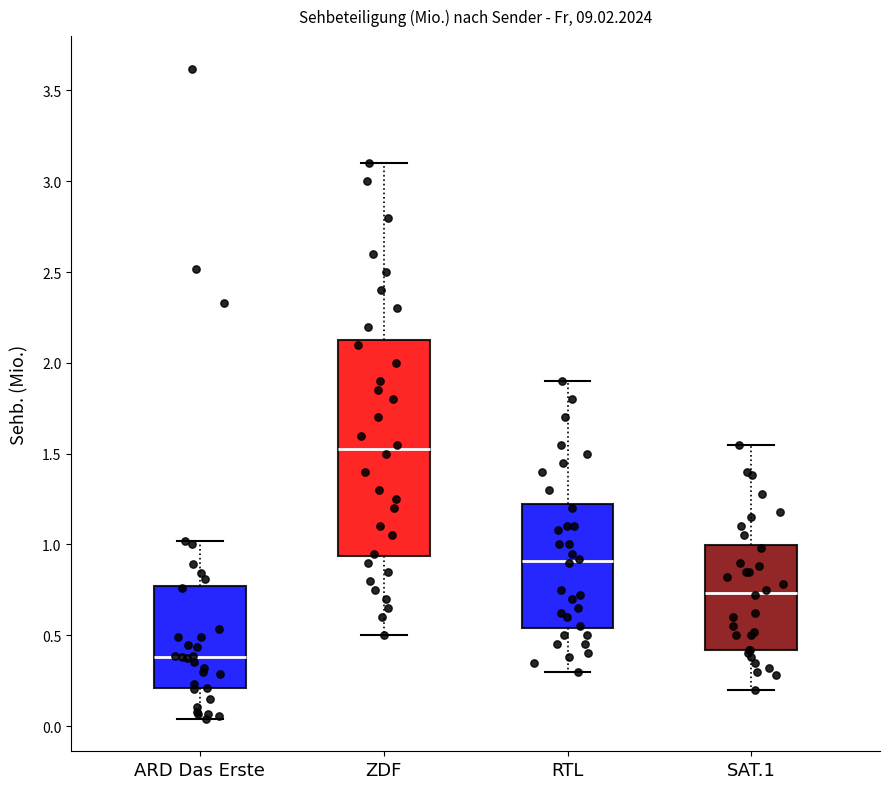

Reading left to right, read every box against the y-axis: the position of its median line, the range the box covers, and the ends of its whiskers. The values are not printed on the chart, so give them approximately, as read against the axis.

ARD Das Erste: median 0.40, box 0.20 to 0.75, whiskers 0.05 to 1.00
ZDF: median 1.55, box 0.95 to 2.15, whiskers 0.50 to 3.10
RTL: median 0.90, box 0.55 to 1.25, whiskers 0.30 to 1.90
SAT.1: median 0.75, box 0.40 to 1.00, whiskers 0.20 to 1.55